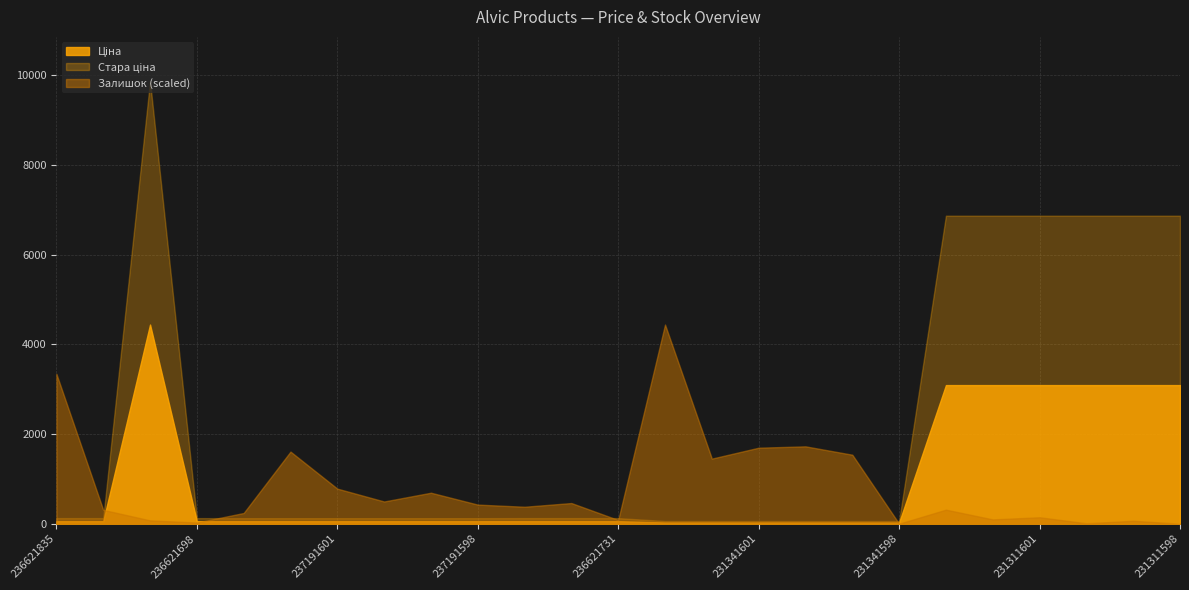

The Залишок (scaled) series shows 0.0 at 231341598. True or false?

True